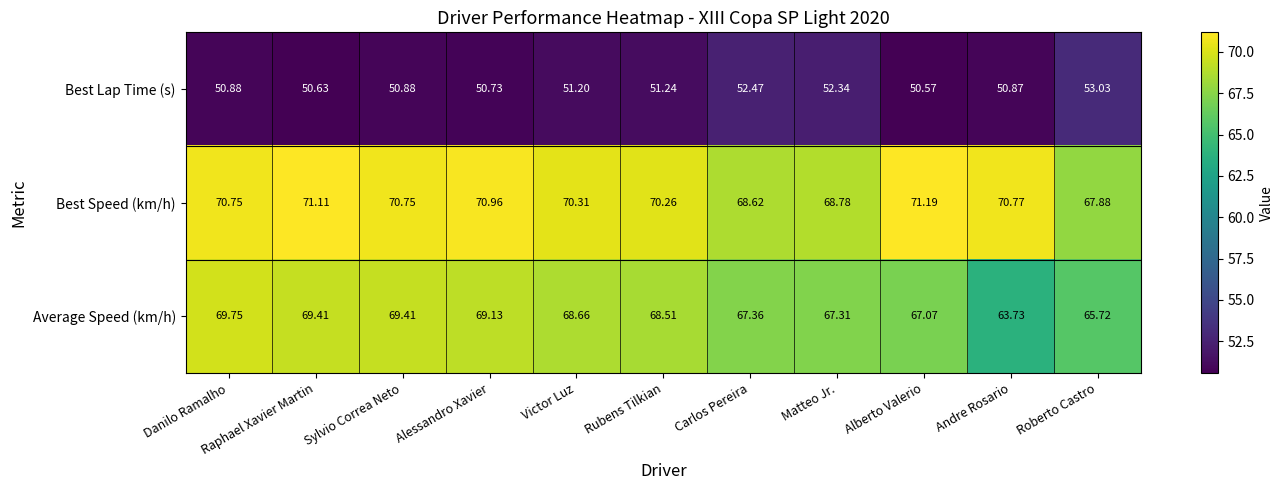

Which label corresponds to the smallest value in the chart?

Alberto Valerio